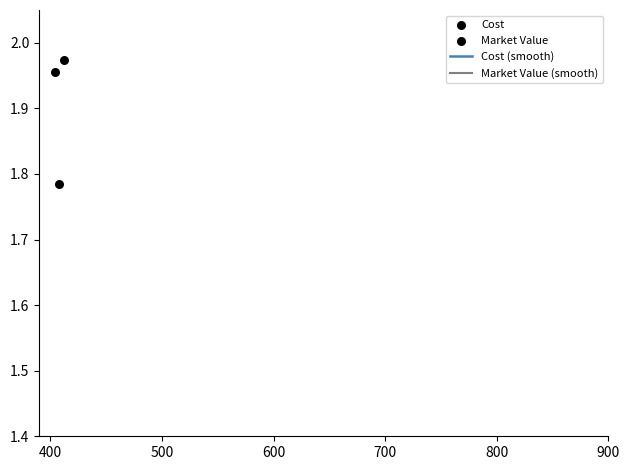

Which series has the largest total across all categories?

Cost (smooth)